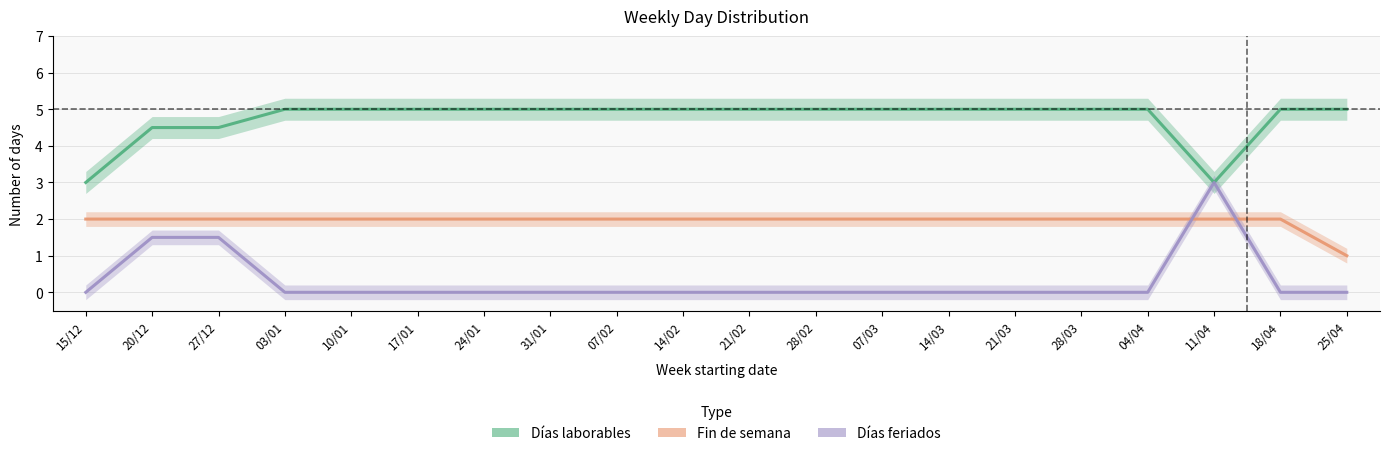

Reading right to left, list all the values displayed in this chart.

Días laborables: 5.0	5.0	3.0	5.0	5.0	5.0	5.0	5.0	5.0	5.0	5.0	5.0	5.0	5.0	5.0	5.0	5.0	4.5	4.5	3.0
Fin de semana: 1.0	2.0	2.0	2.0	2.0	2.0	2.0	2.0	2.0	2.0	2.0	2.0	2.0	2.0	2.0	2.0	2.0	2.0	2.0	2.0
Días feriados: 0.0	0.0	3.0	0.0	0.0	0.0	0.0	0.0	0.0	0.0	0.0	0.0	0.0	0.0	0.0	0.0	0.0	1.5	1.5	0.0